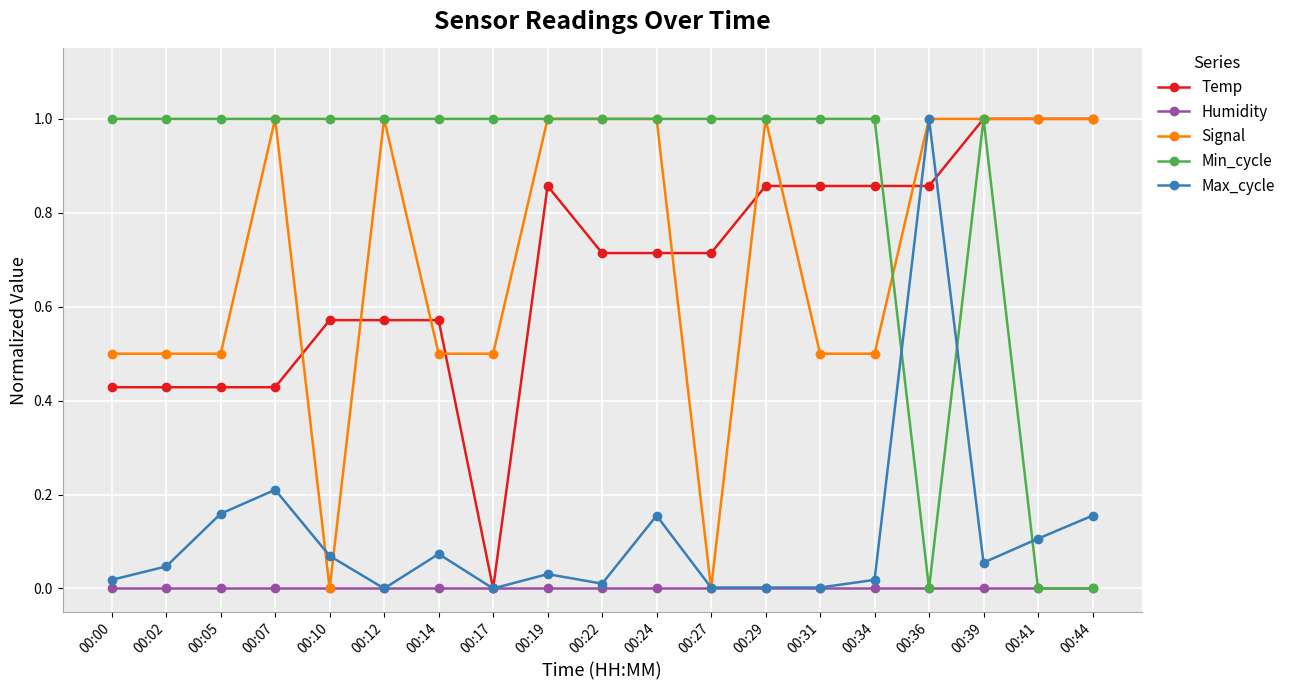

True or false: Max_cycle has more than 2 points higher than both neighbors.

True